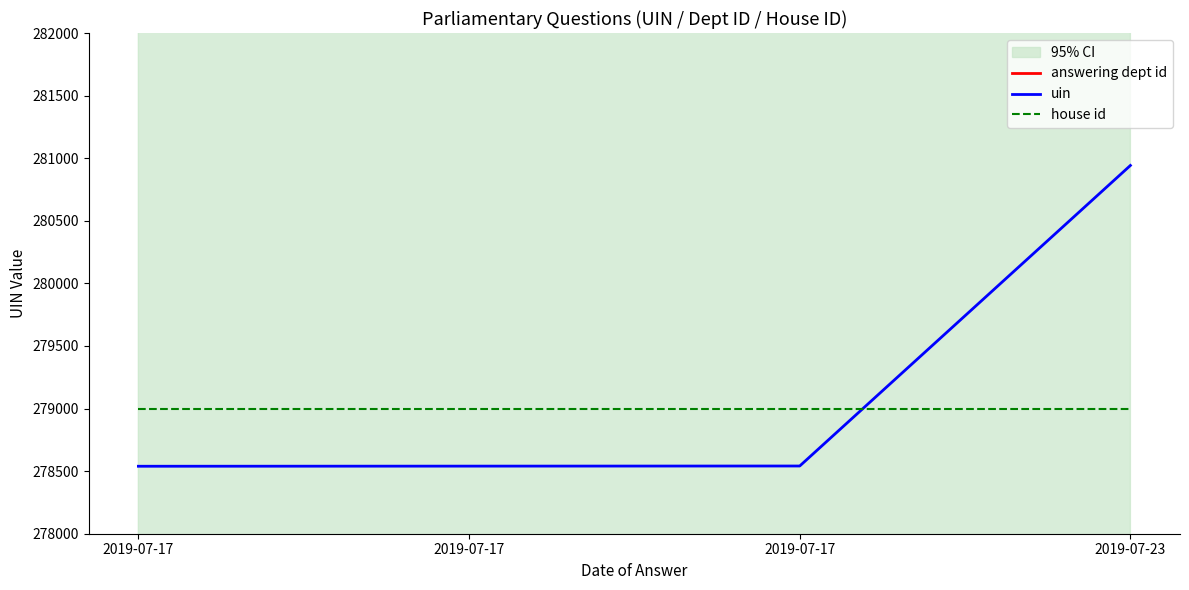

Between which two adjacent categories do uin and house id first intersect?

2019-07-17 and 2019-07-23